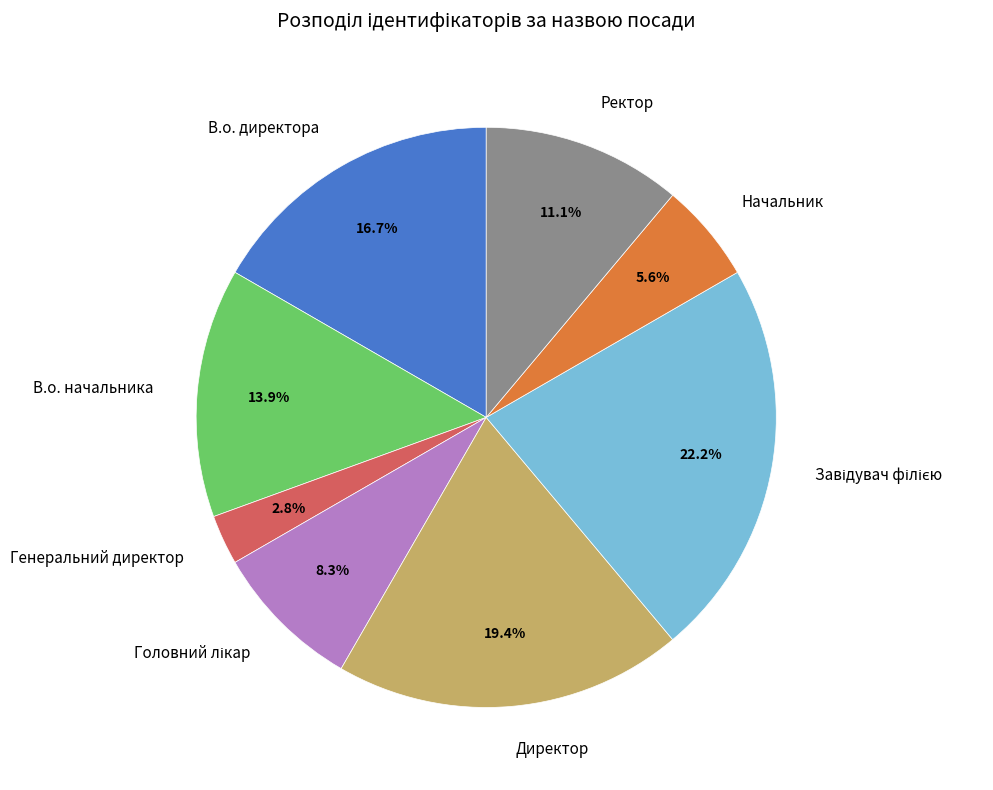

How many segments does this pie chart have?

8